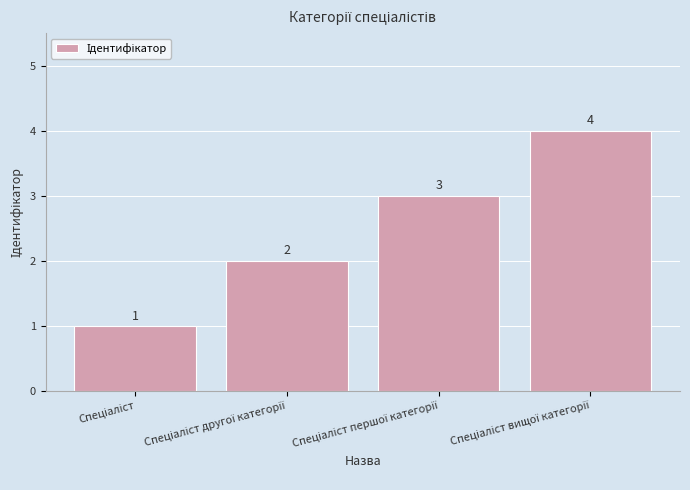

What is the greatest value displayed?

4